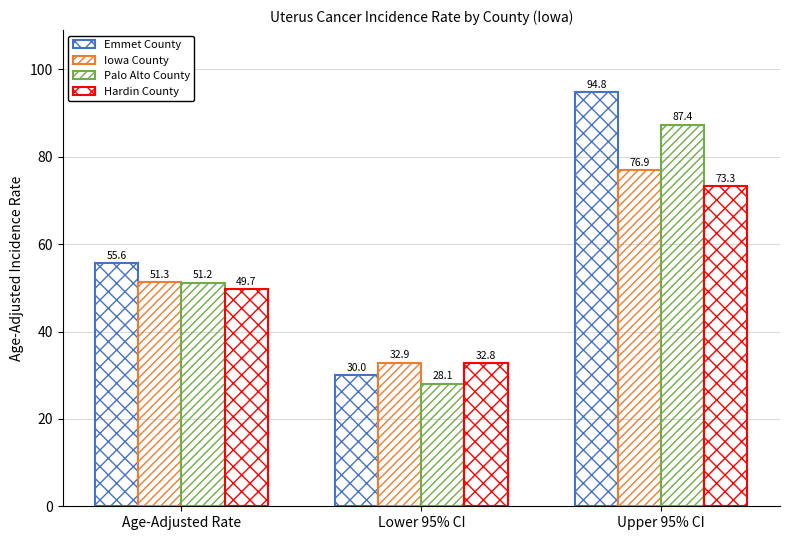

How many data points in Iowa County are above 51?

2